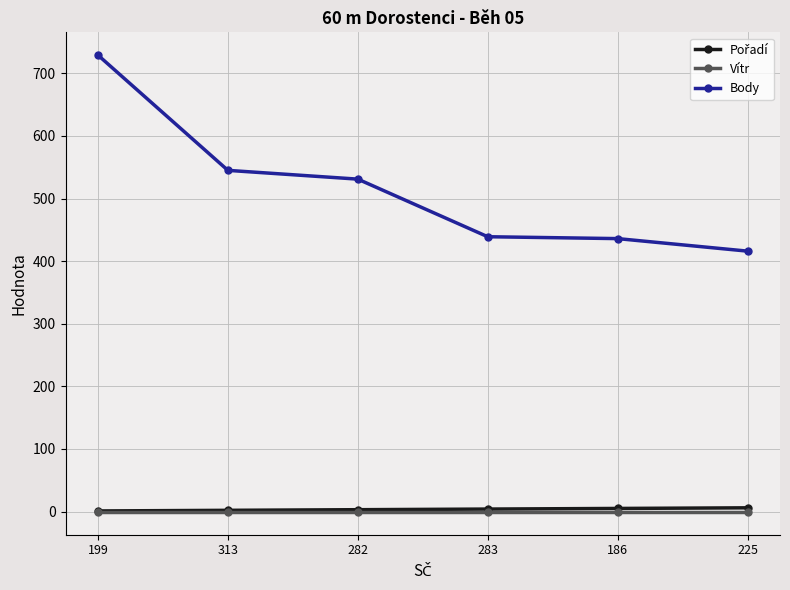

What is the spread (max minus min) of values at 283?

439.5